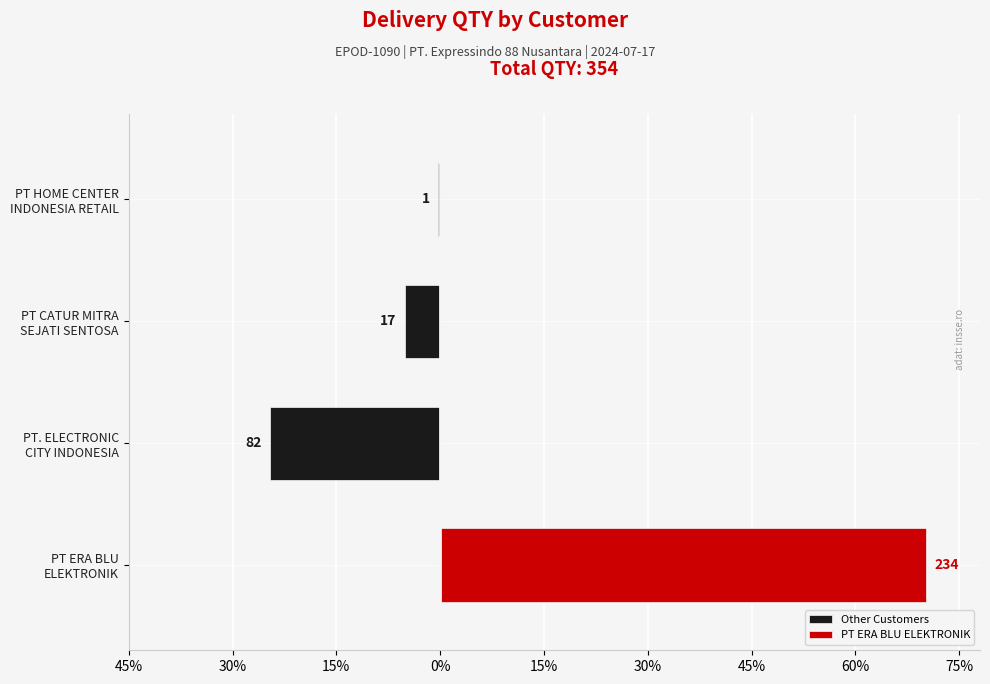

What is the total value across all series at PT ERA BLU ELEKTRONIK?

234